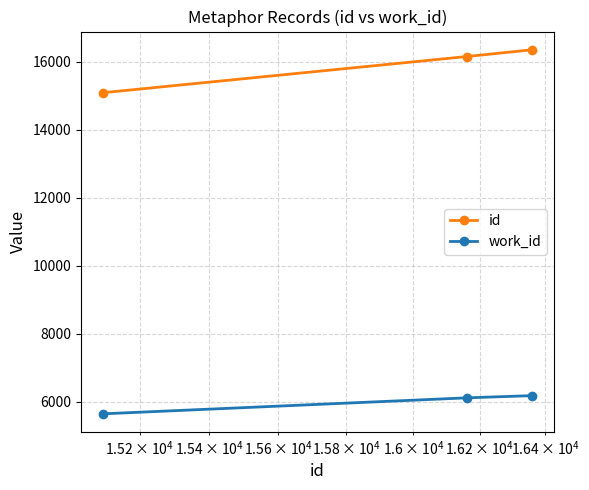

Which series has the largest range (max minus min)?

id